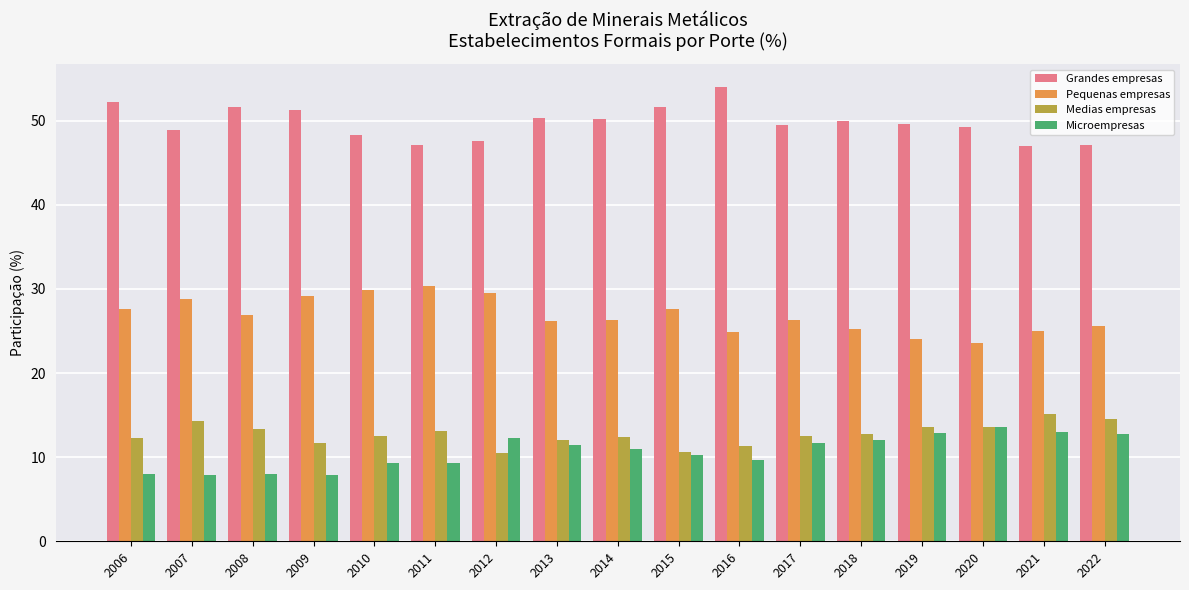

What is the sum of all Pequenas empresas values?

456.9